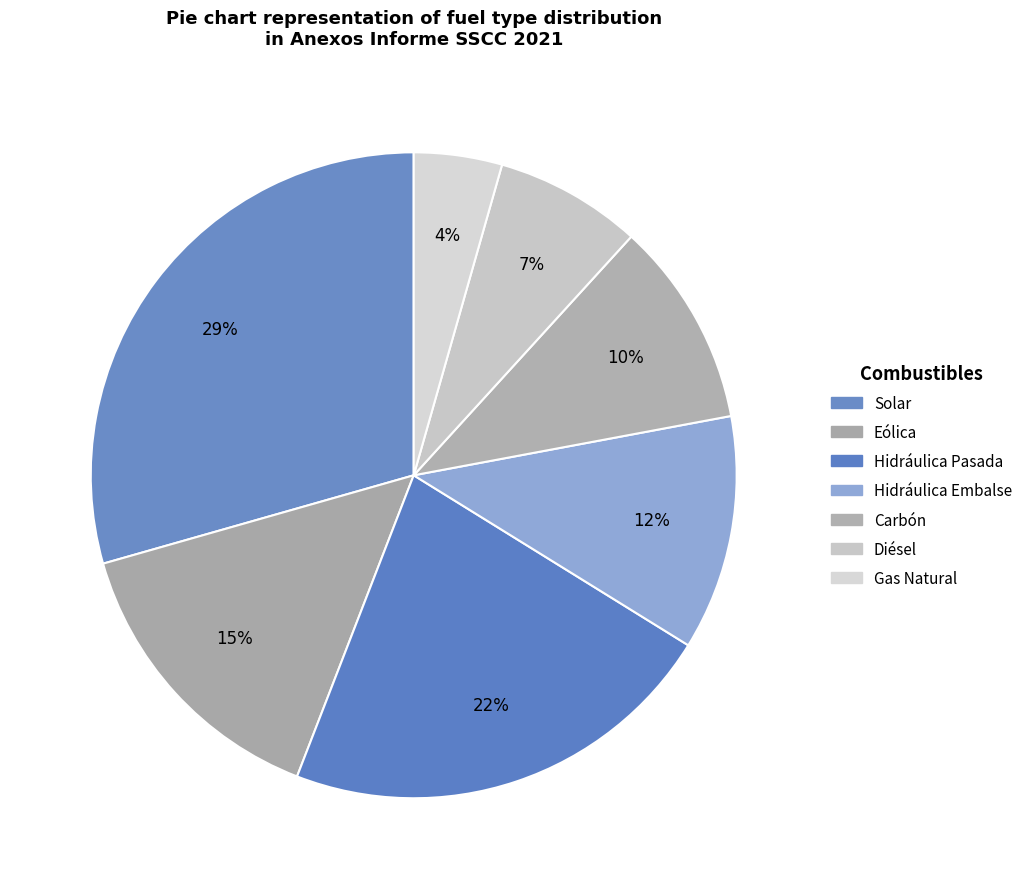

Count the number of slices in the pie.

7